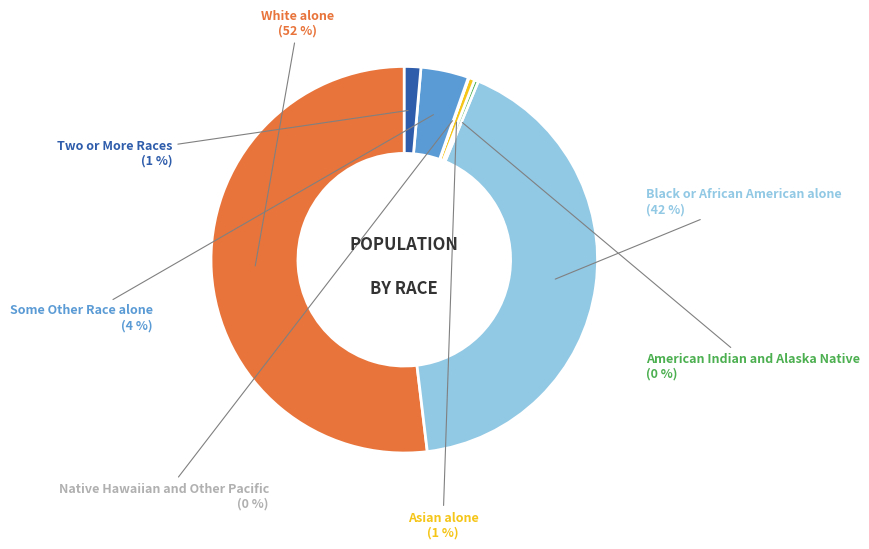

What is the largest slice in the pie chart?

White alone